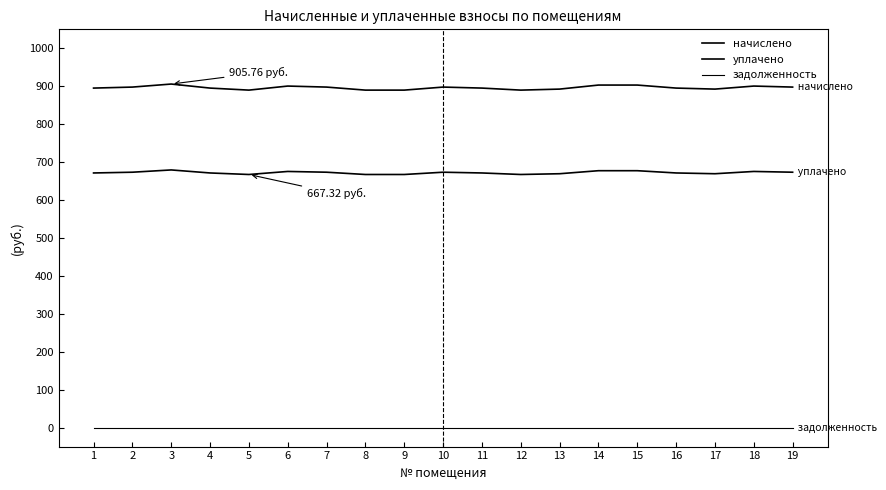

In начислено, how many points are lower than both neighbors (excluding endpoints)?

3